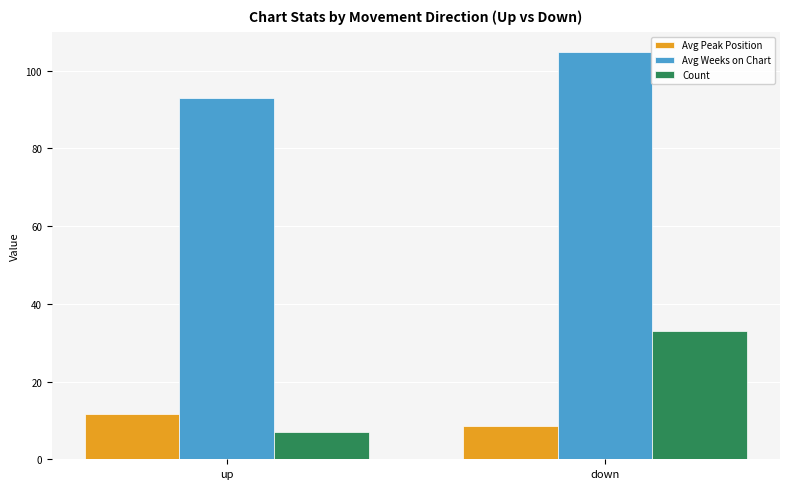

What is the value of the Avg Peak Position bar at the 2nd from the left?

8.5